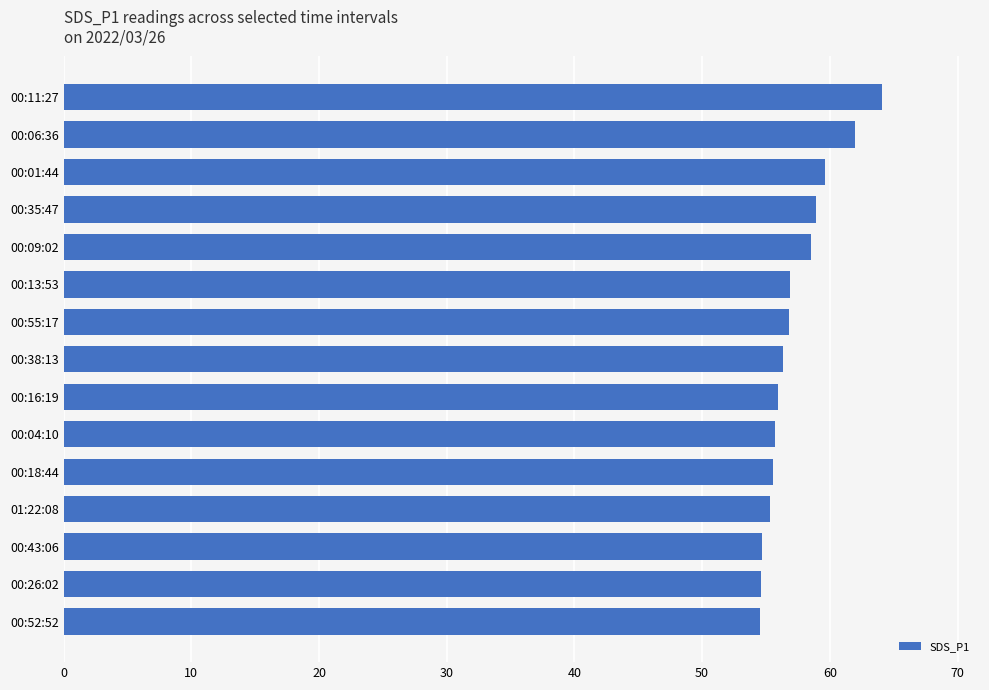

Count the number of categories in the chart.

15